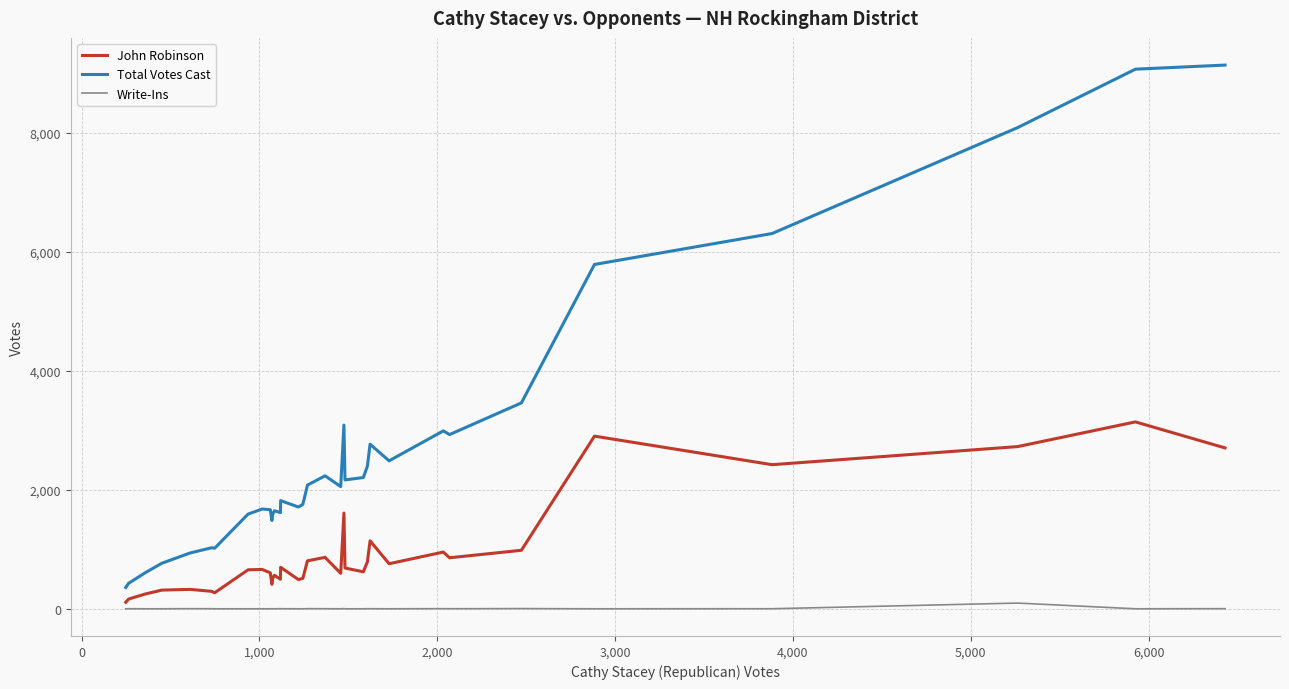

Which series has the widest spread of values?

Total Votes Cast